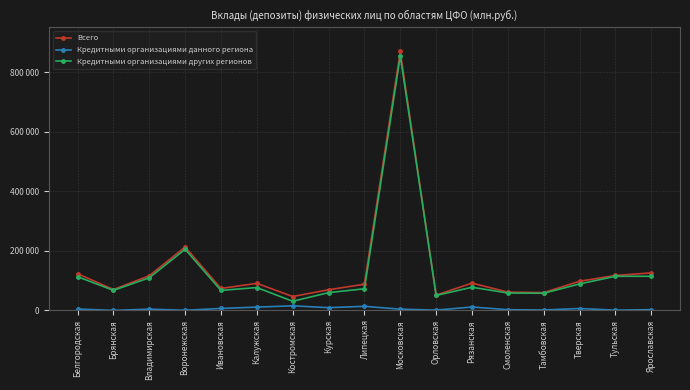

At which label does Кредитными организациями данного региона first exceed 4234?

Белгородская